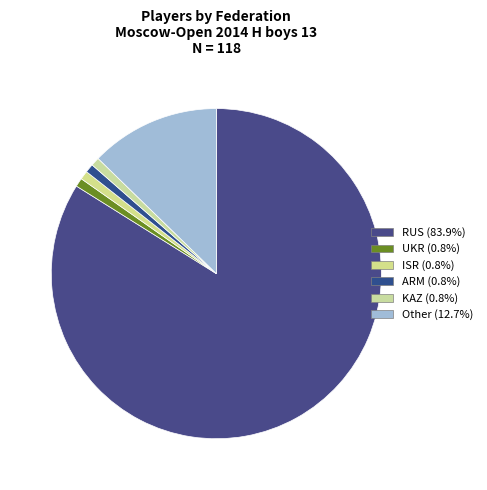

Which slice is the largest?

RUS